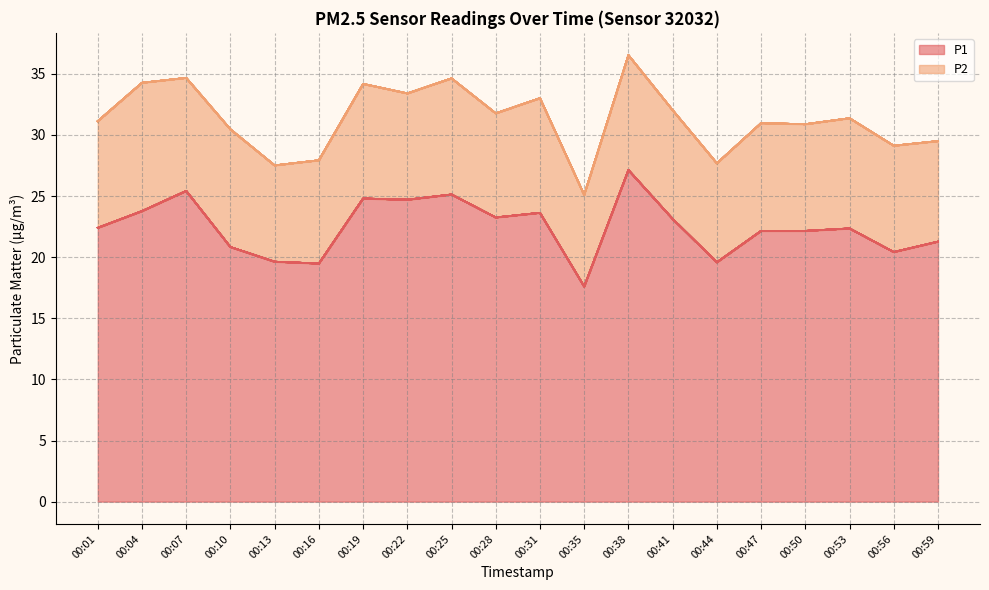

What is the value of the 15th point from the left?

19.6